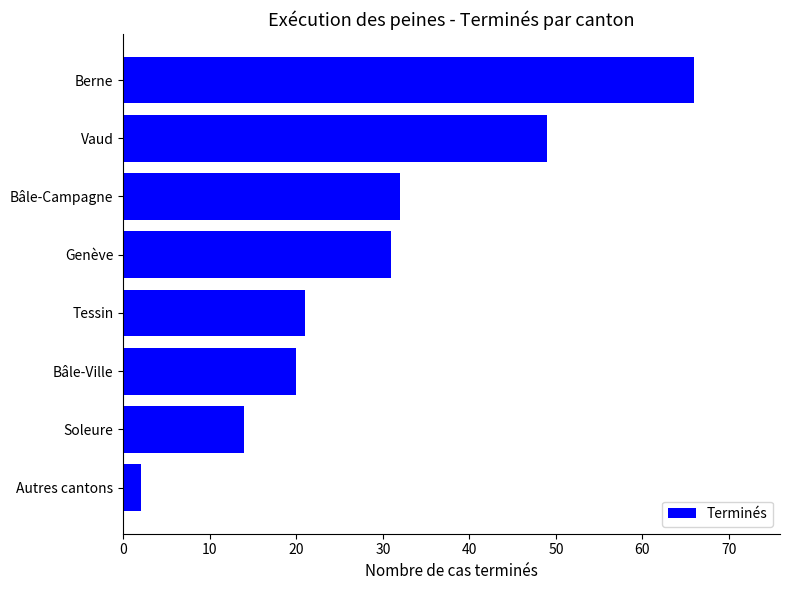

Approximately how many times larger is the value at Berne compared to Vaud?

1.3